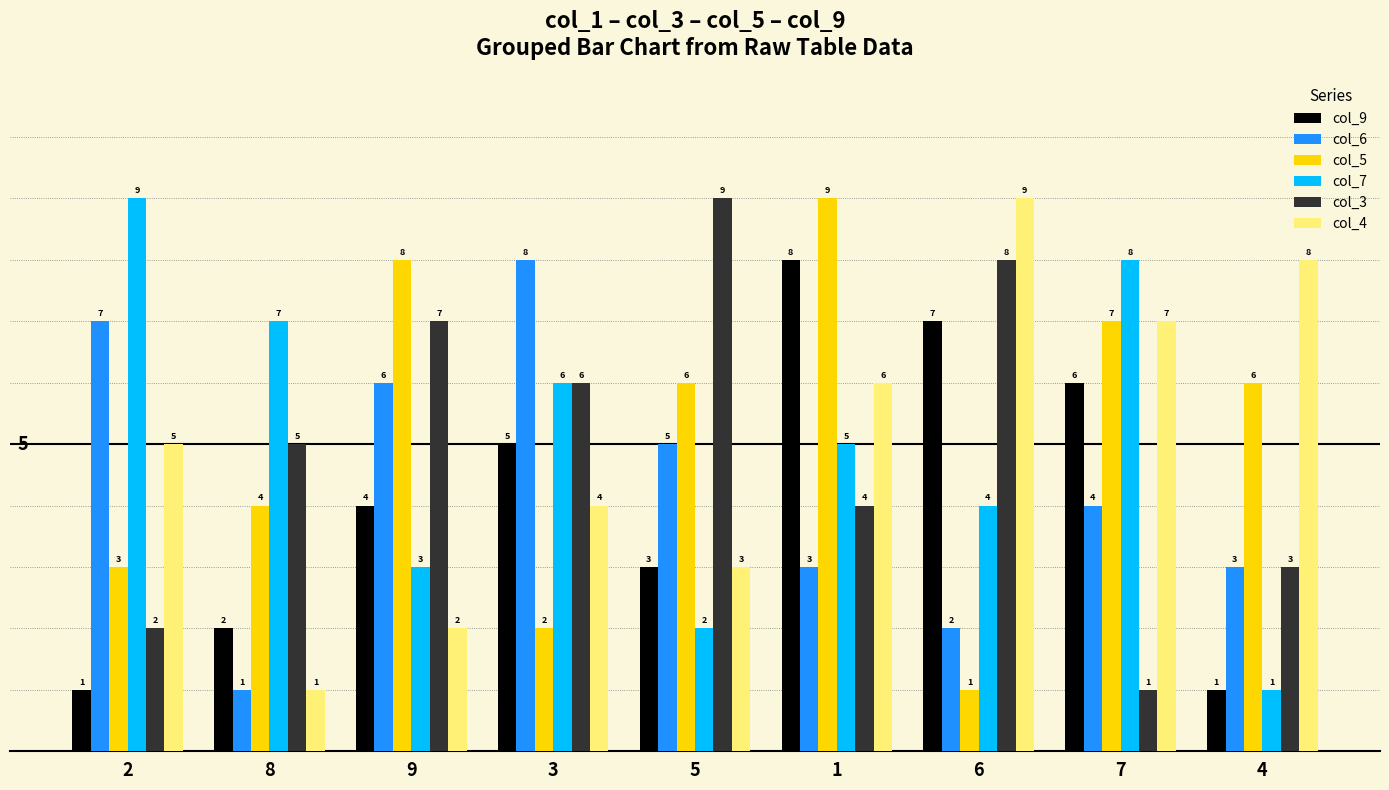

What is the highest value of the col_9 series?

8